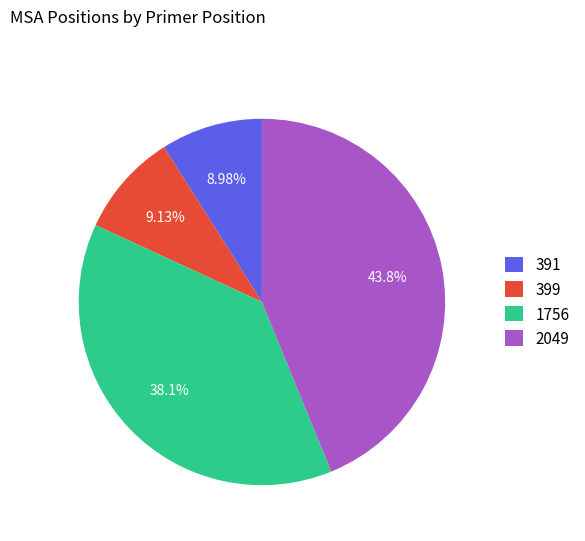

Does 391 represent more than half of the total?

No